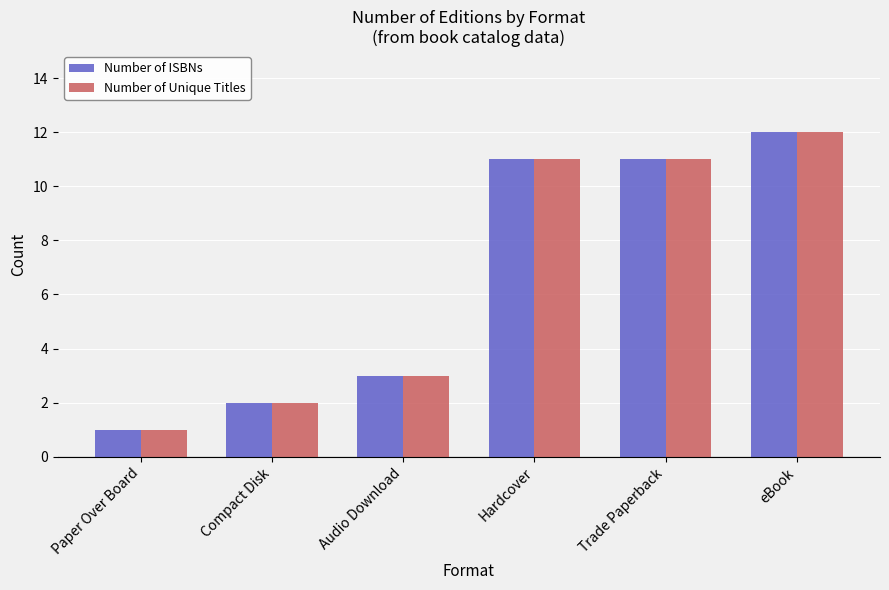

At which category is the sum across all series the highest?

eBook